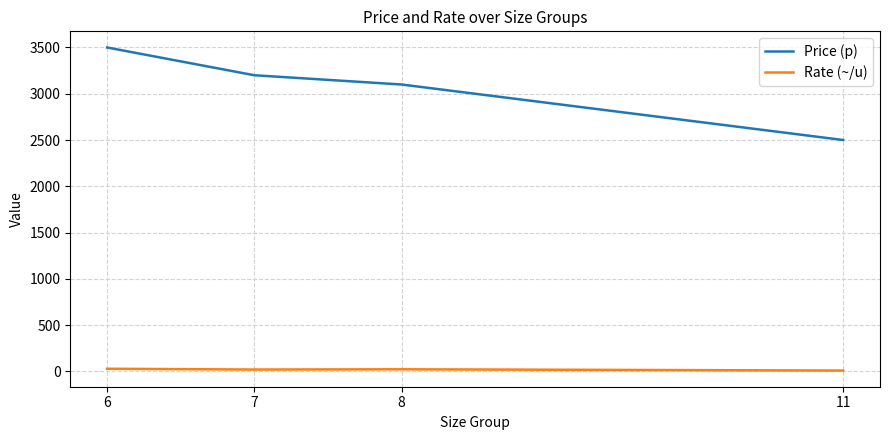

Which series has the largest range (max minus min)?

Price (p)